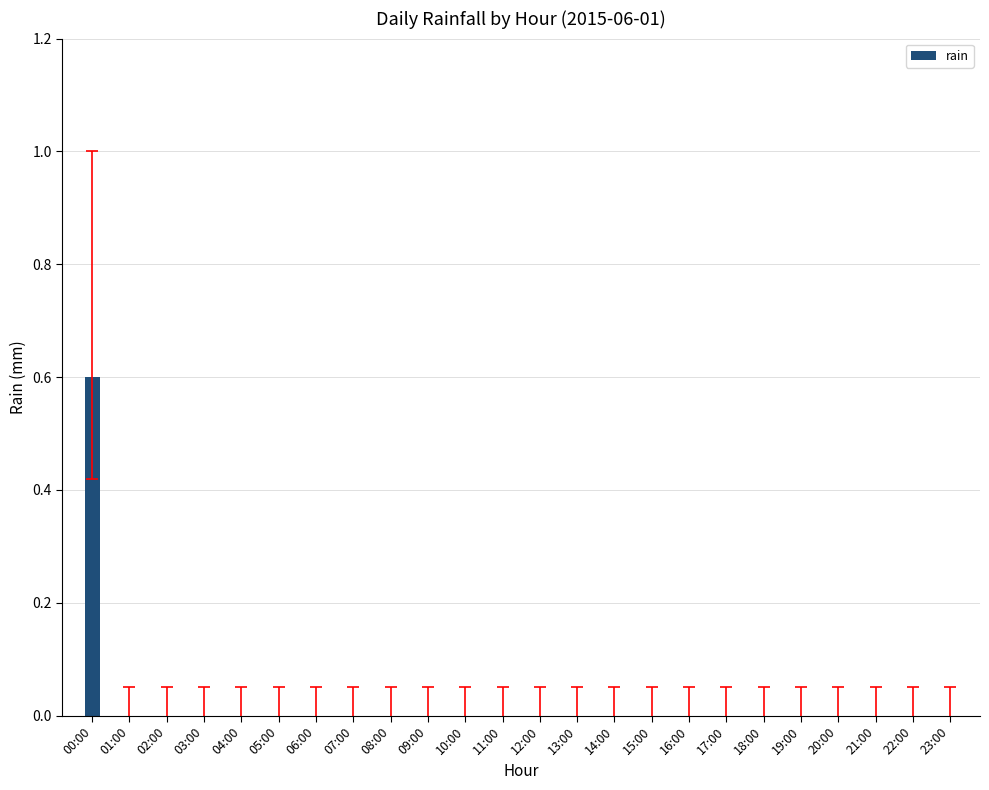

The chart shows a value of 0.0 at 04:00. True or false?

True